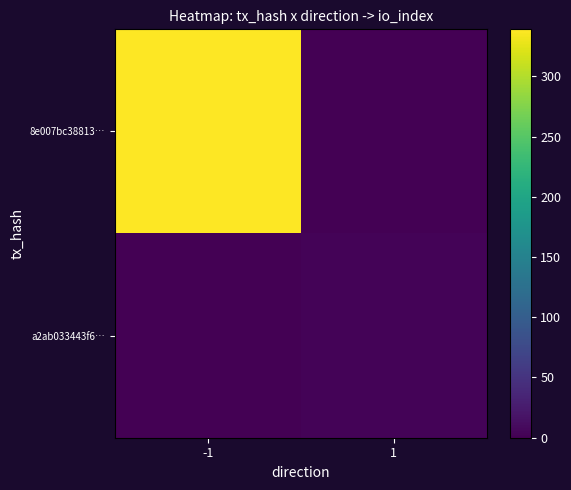

What is the greatest value displayed?

339